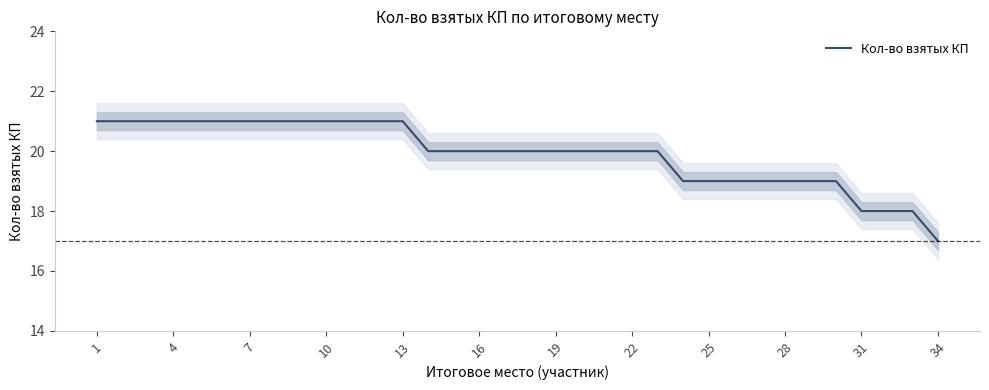

What is the maximum value shown in the chart?

21